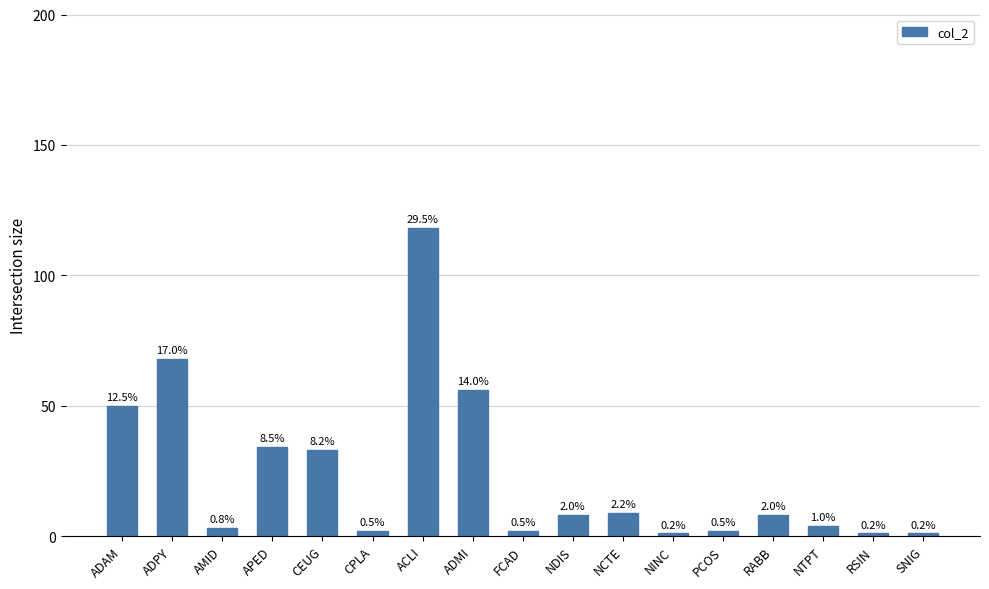

Are the bars horizontal?

No